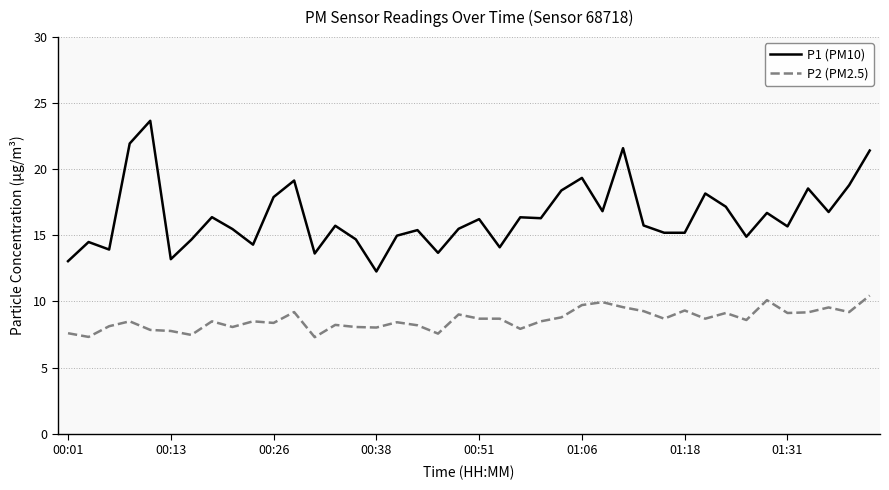

Rank the series by their average value, from highest to lowest.

P1 (PM10), P2 (PM2.5)